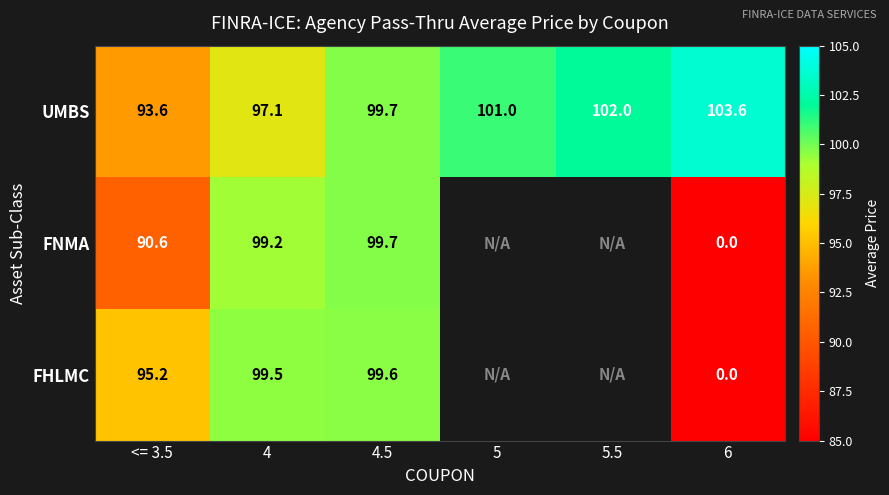

At which label does UMBS reach its minimum?

<= 3.5